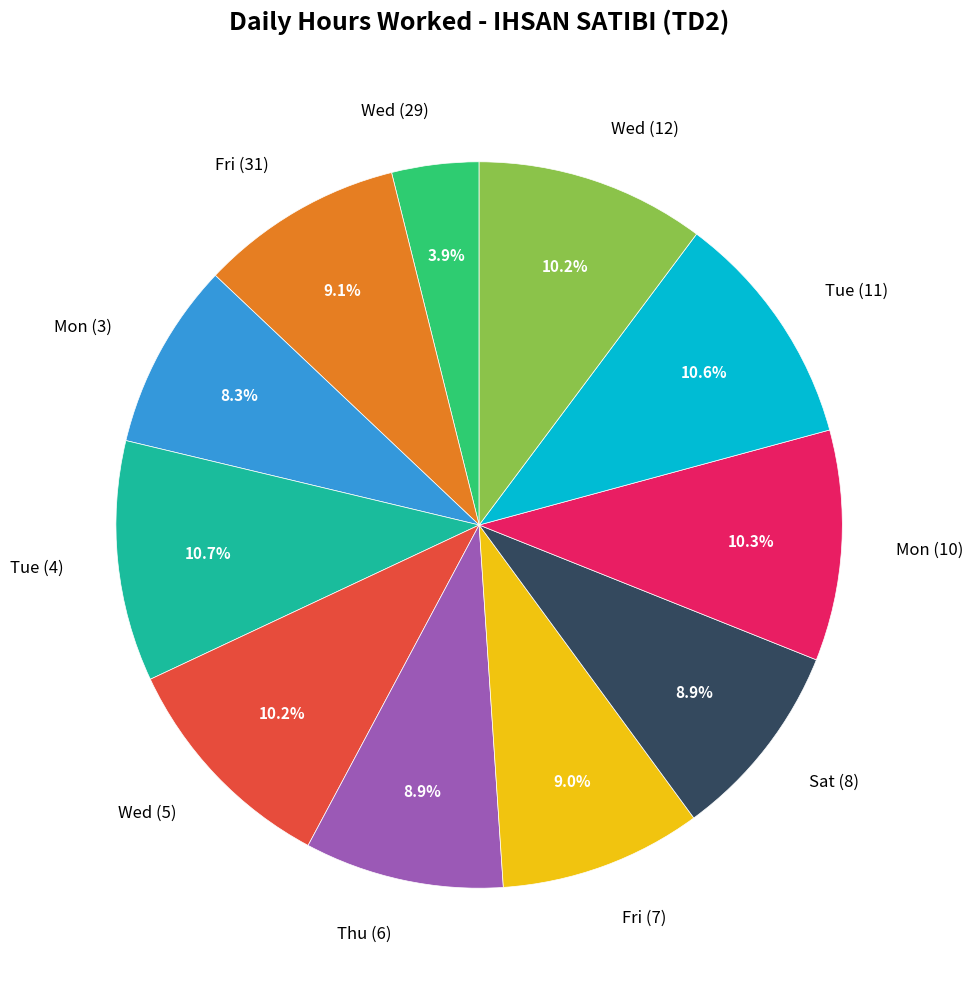

True or false: Thu (6) accounts for 1% of the total.

False